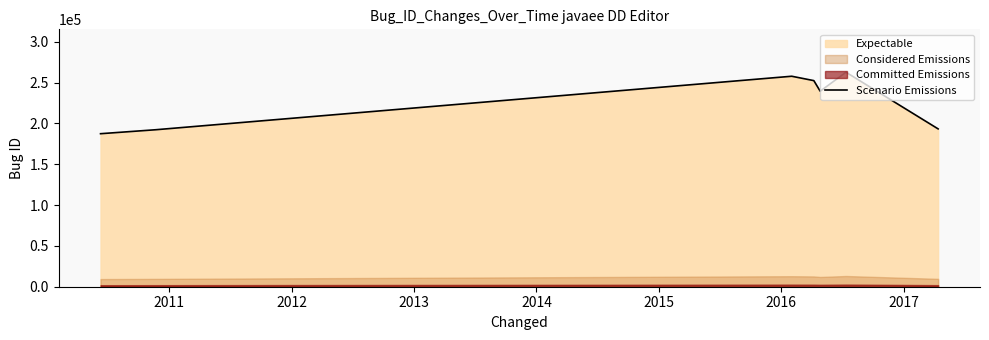

What is the average value?

226510